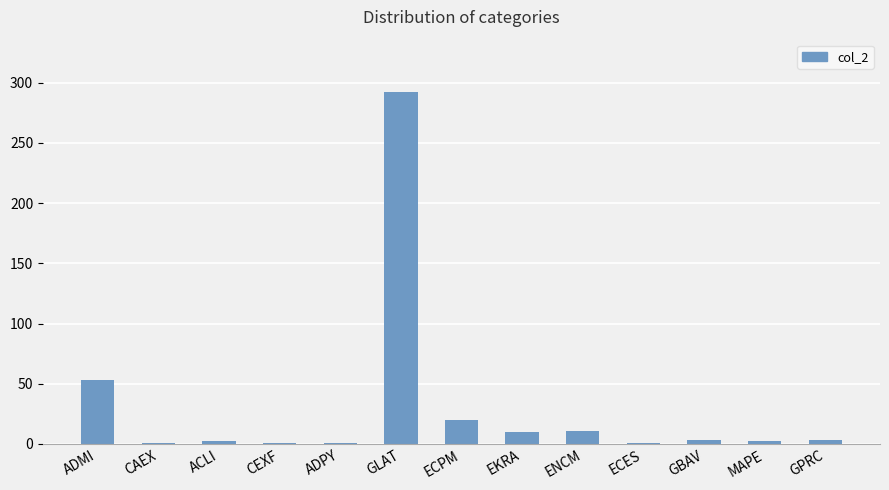

Is it true that the value at GLAT is 103?

False